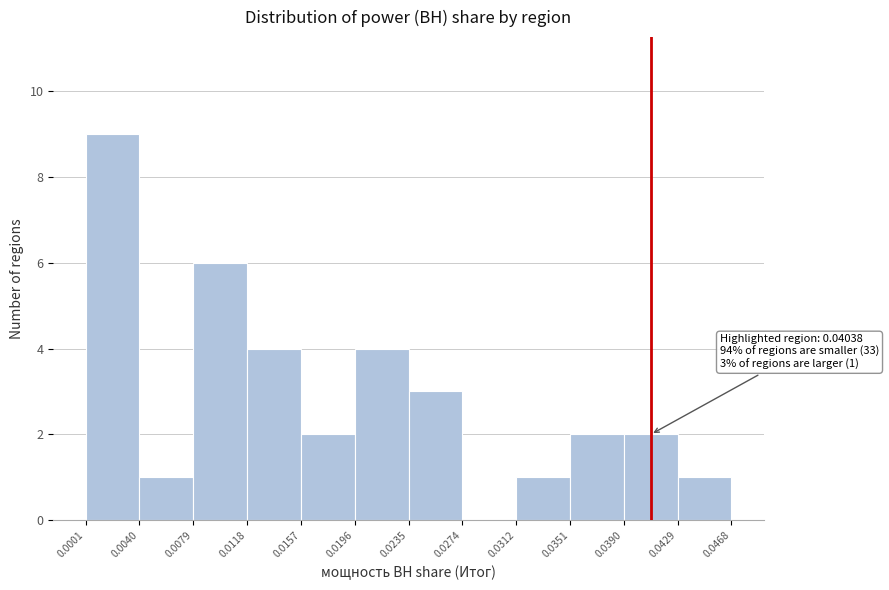

Which range on the x-axis has the tallest bar?

0.0001 to 0.0040